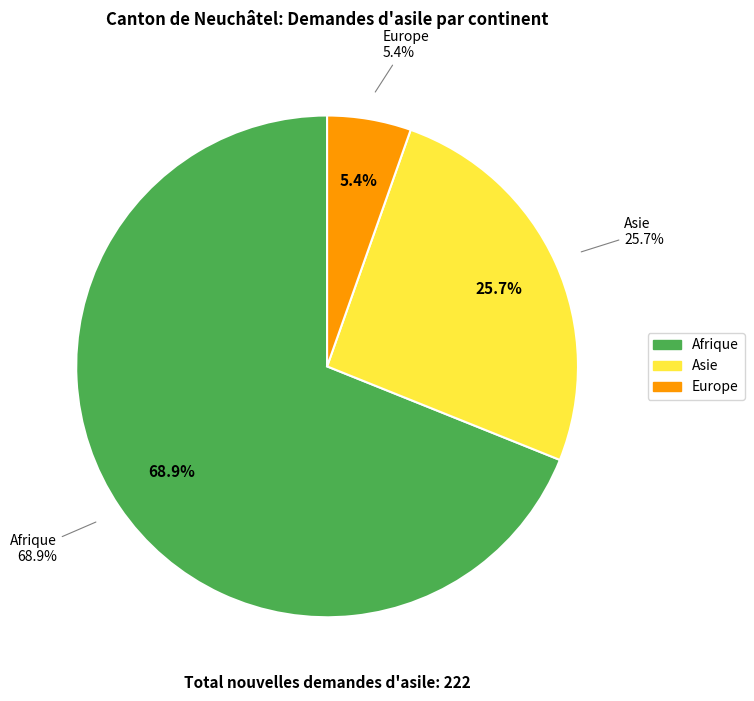

Count the number of slices in the pie.

6